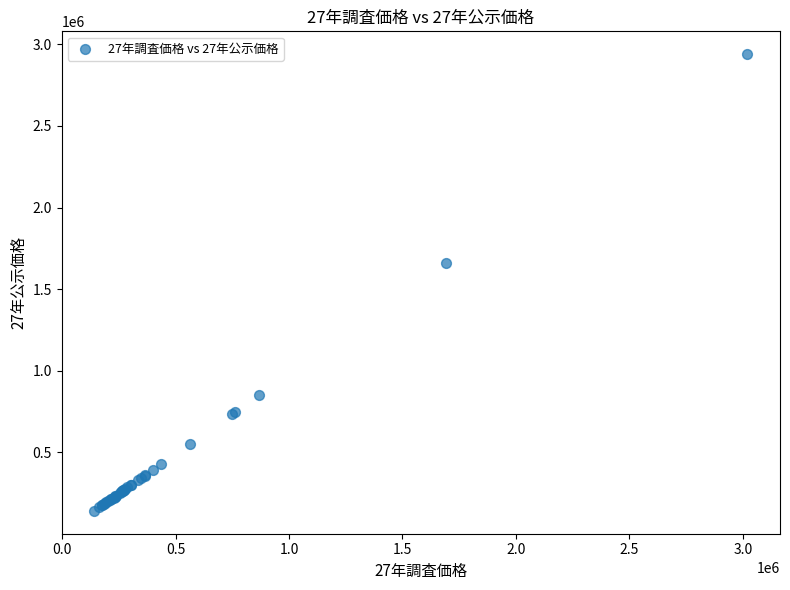

What Y value in the scatter plot is closest to 1541000?

1660000